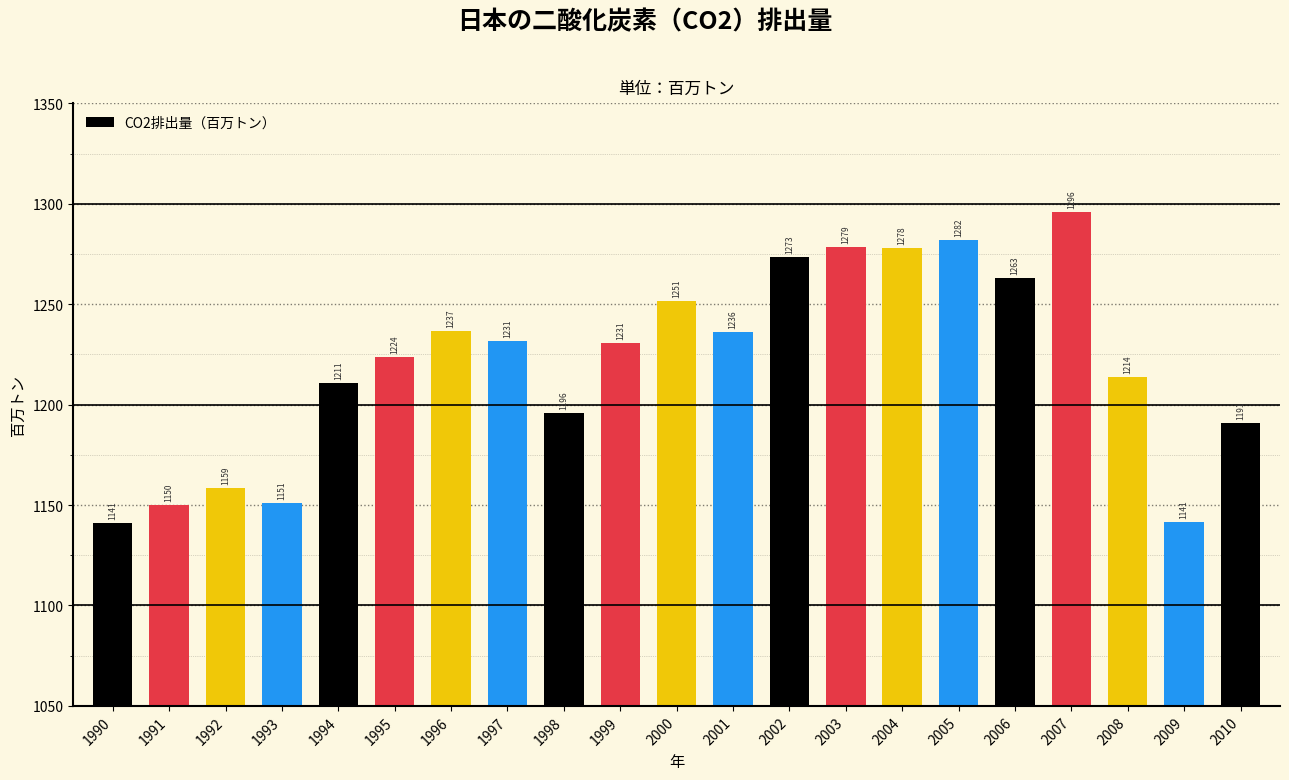

The value at 2009 is 1141.5. True or false?

True